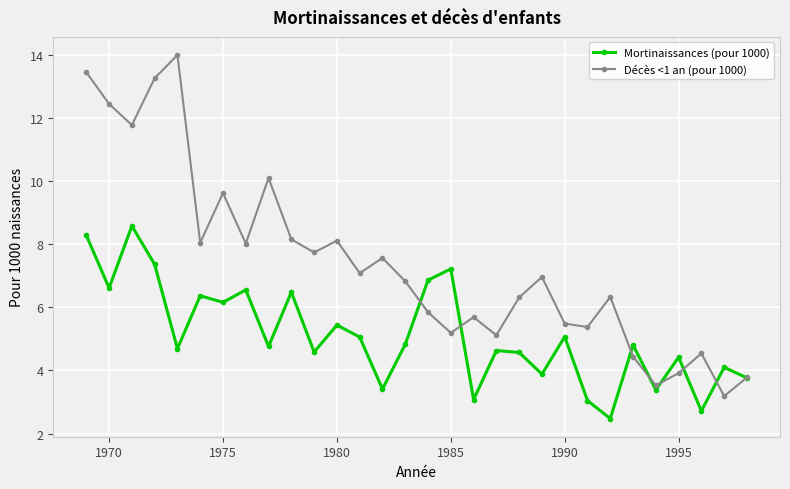

Rank the series by their maximum value, from highest to lowest.

Décès <1 an (pour 1000), Mortinaissances (pour 1000)